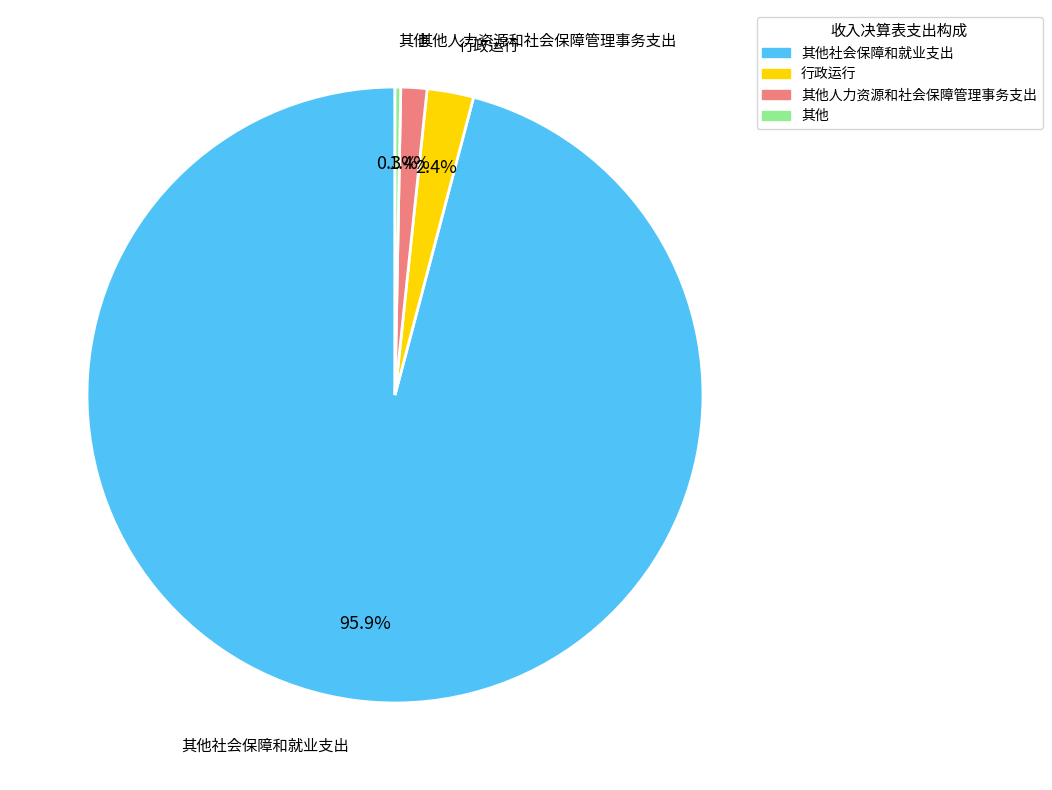

Which has a higher value, 其他社会保障和就业支出 or 行政运行?

其他社会保障和就业支出